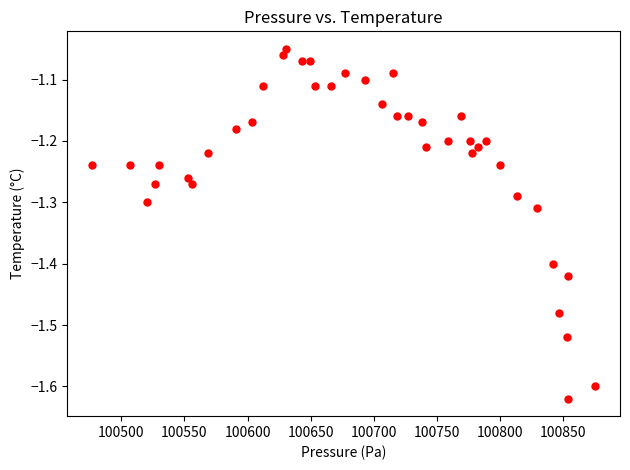

What is the range of X values (max minus min)?

398.1